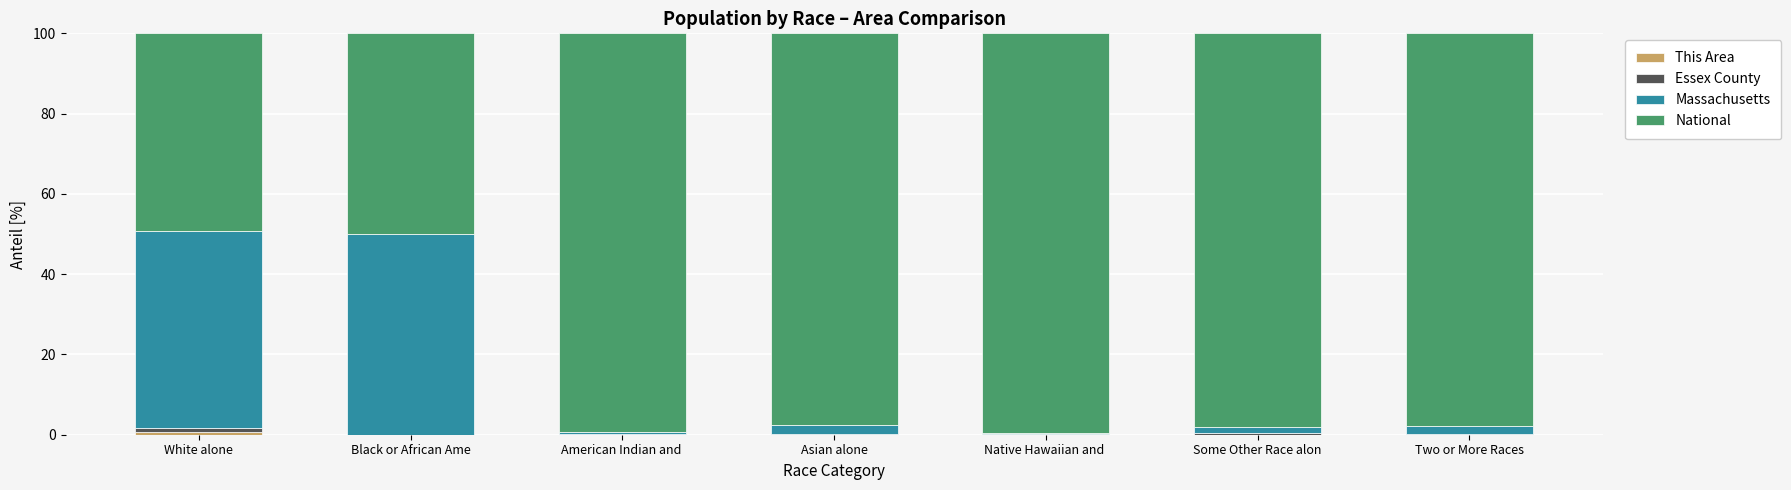

At which category is the sum across all series the highest?

White alone